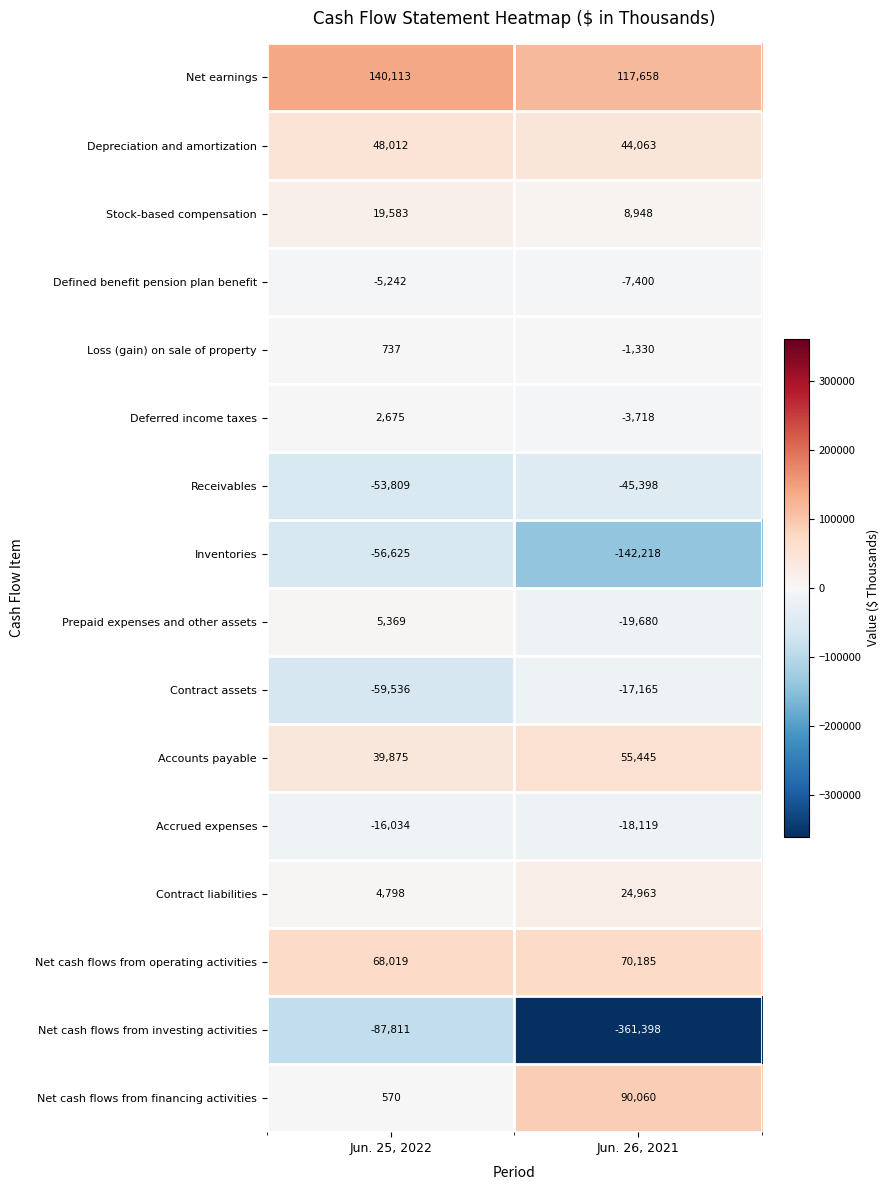

What is the approximate value of Contract assets at Jun. 26, 2021, to the nearest 100?

-17200